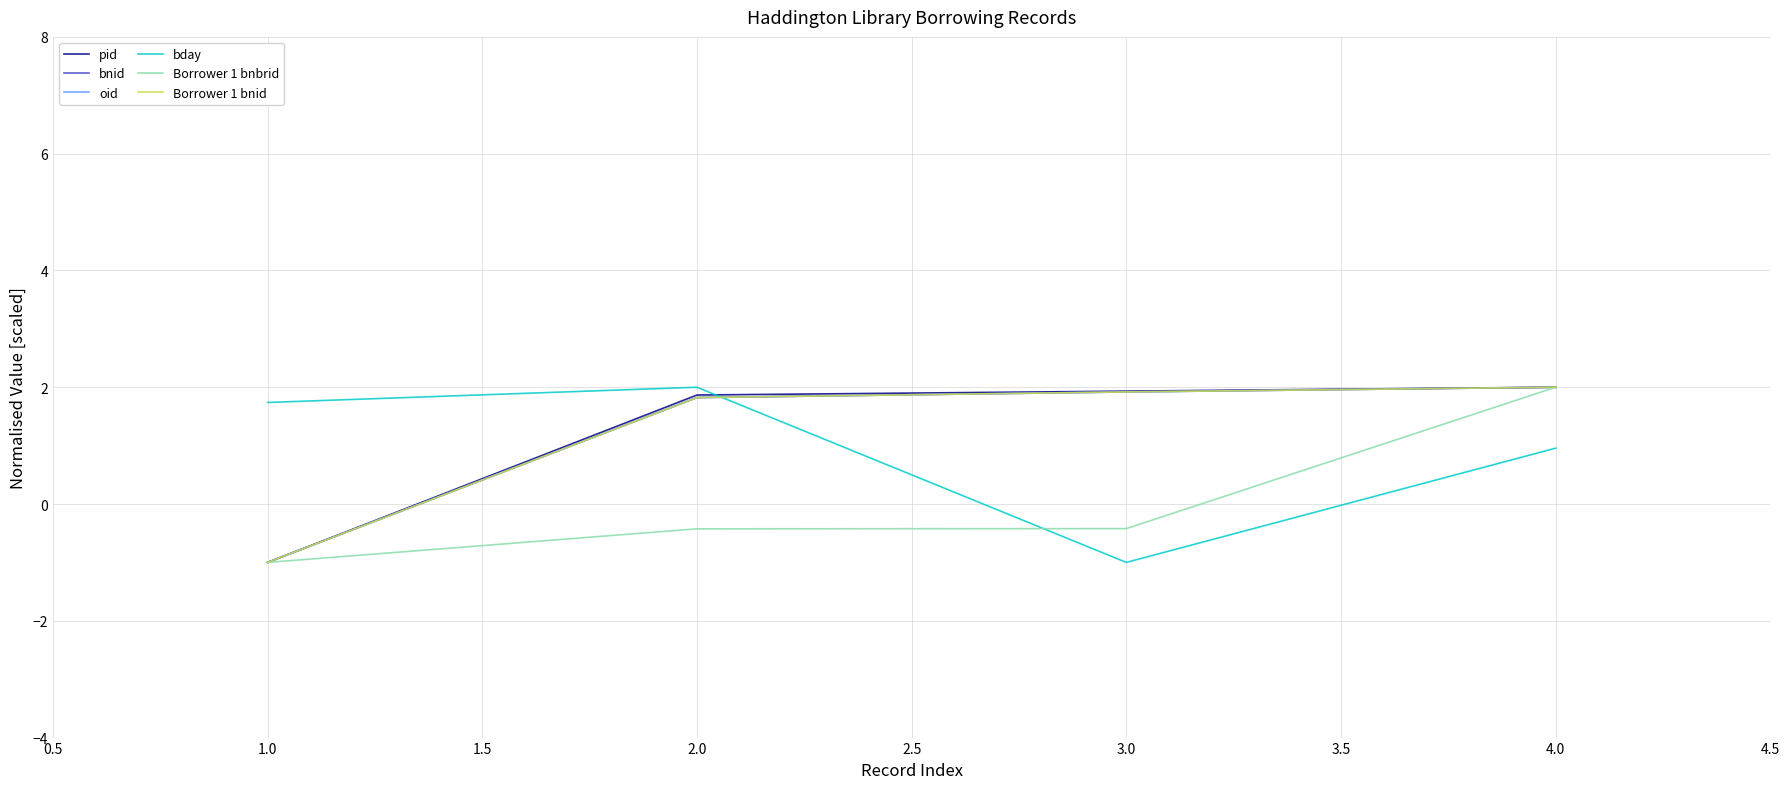

Does the chart have visible grid lines?

Yes